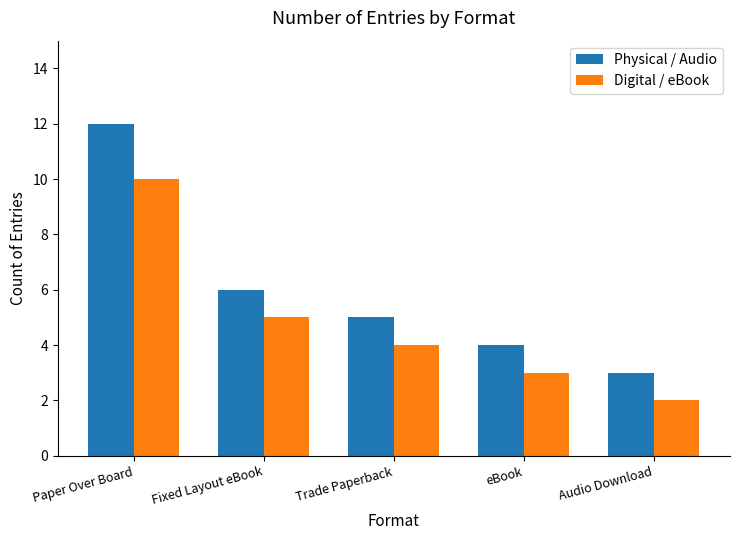

How many categories are shown in the chart?

5